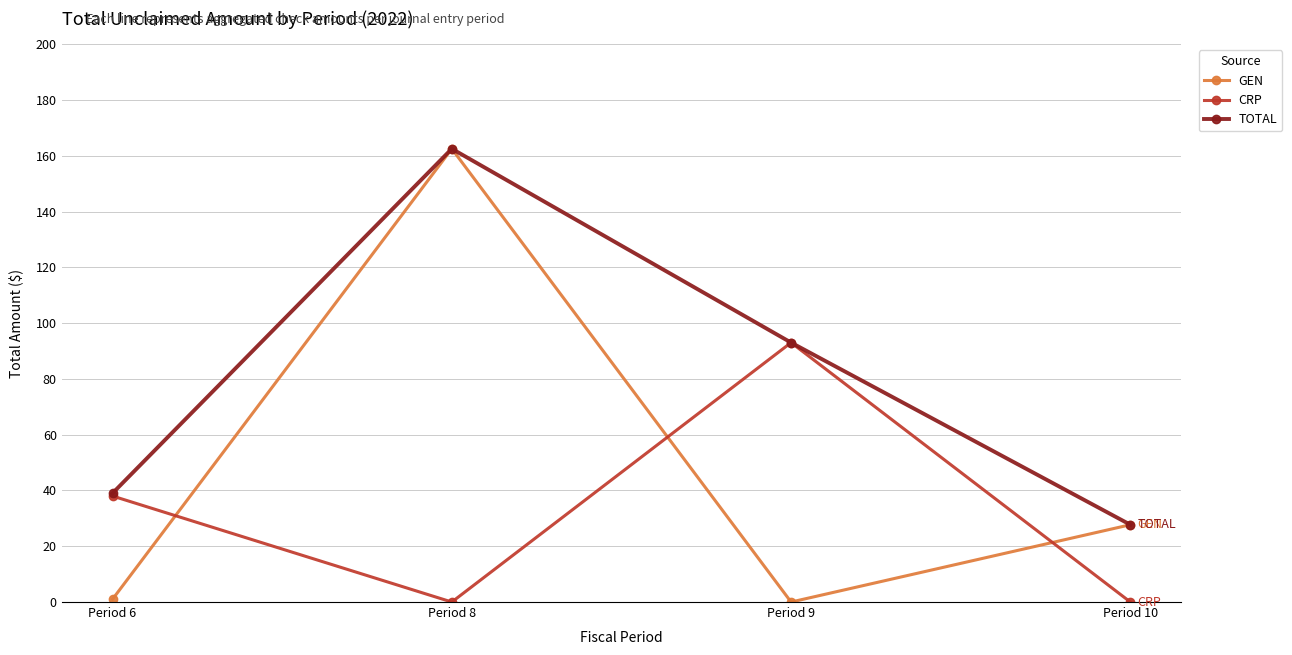

How many values in the TOTAL series are below 93?

2